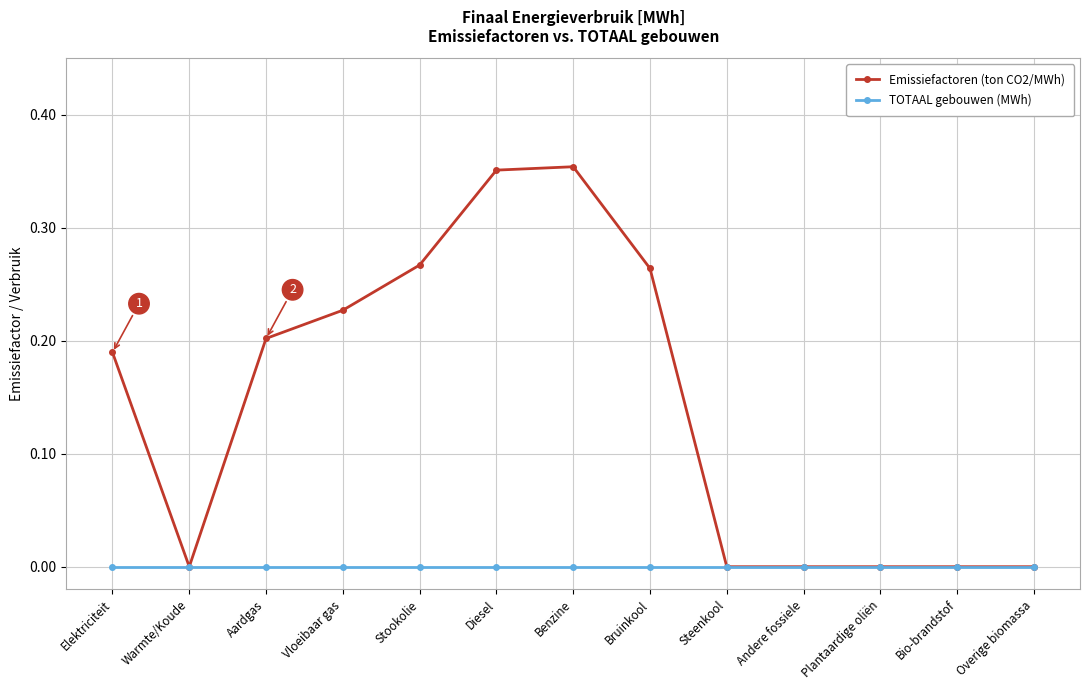

How many Emissiefactoren (ton CO2/MWh) values are between 0 and 1?

13